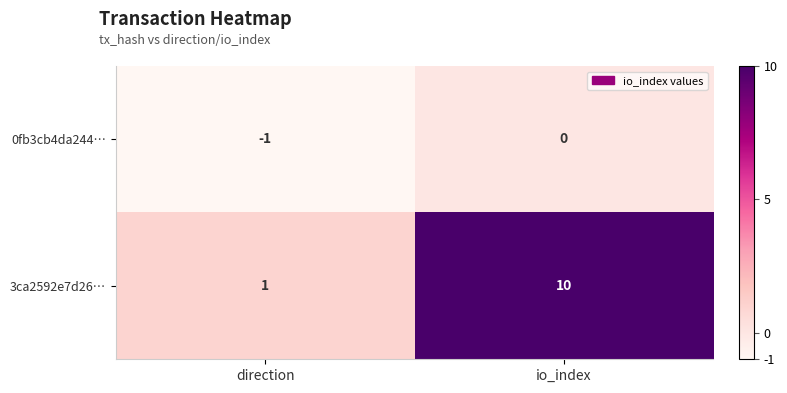

Between direction and io_index, which series saw the biggest shift?

3ca2592e7d26…